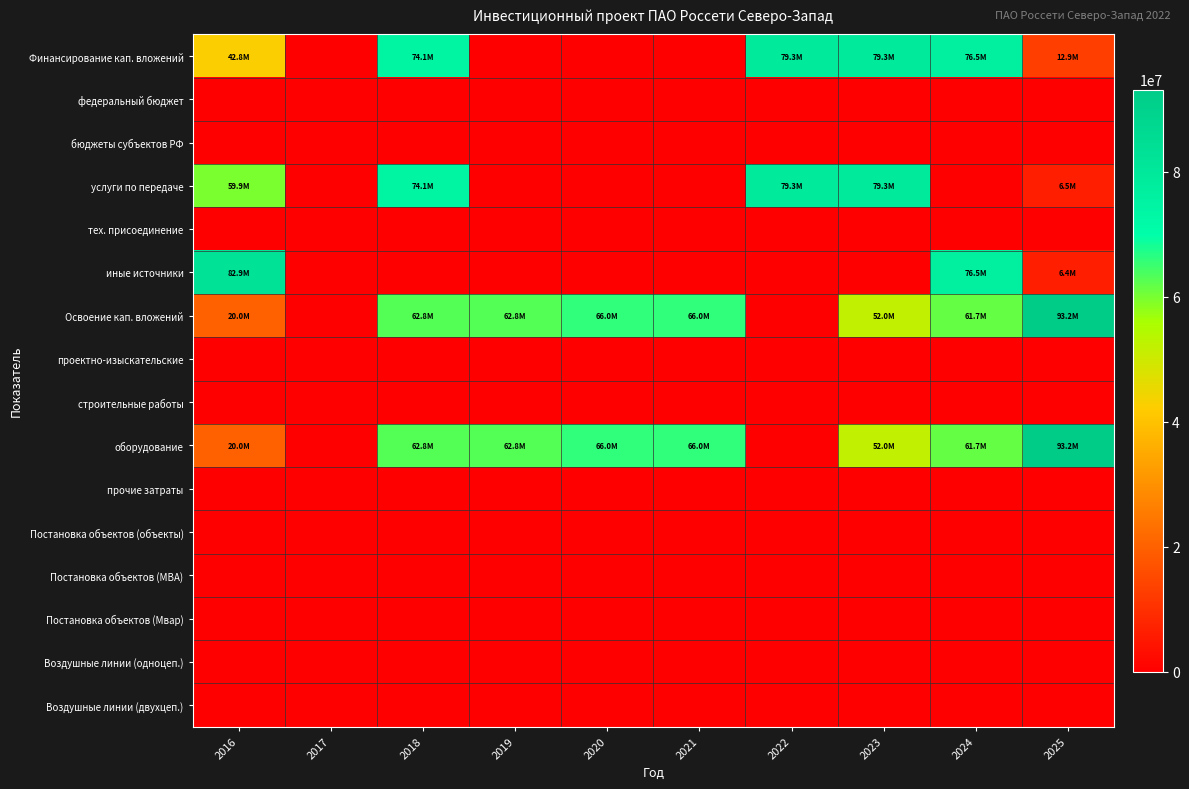

Reading left to right, what are all the values shown in this chart?

Финансирование кап. вложений: 2016=42761744	2017=0	2018=74102820	2019=0	2020=0	2021=0	2022=79260000	2023=79260000	2024=76484828	2025=12914096
федеральный бюджет: 2016=0	2017=0	2018=0	2019=0	2020=0	2021=0	2022=0	2023=0	2024=0	2025=0
бюджеты субъектов РФ: 2016=0	2017=0	2018=0	2019=0	2020=0	2021=0	2022=0	2023=0	2024=0	2025=0
услуги по передаче: 2016=59852772	2017=0	2018=74102820	2019=0	2020=0	2021=0	2022=79260000	2023=79260000	2024=0	2025=6489952
тех. присоединение: 2016=0	2017=0	2018=0	2019=0	2020=0	2021=0	2022=0	2023=0	2024=0	2025=0
иные источники: 2016=82908972	2017=0	2018=0	2019=0	2020=0	2021=0	2022=0	2023=0	2024=76484828	2025=6424144
Освоение кап. вложений: 2016=20014770	2017=0	2018=62799000	2019=62799000	2020=66050000	2021=66050000	2022=0	2023=52046381	2024=61690976	2025=93187414
проектно-изыскательские: 2016=0	2017=0	2018=0	2019=0	2020=0	2021=0	2022=0	2023=0	2024=0	2025=0
строительные работы: 2016=0	2017=0	2018=0	2019=0	2020=0	2021=0	2022=0	2023=0	2024=0	2025=0
оборудование: 2016=20014770	2017=0	2018=62799000	2019=62799000	2020=66050000	2021=66050000	2022=0	2023=52046381	2024=61690976	2025=93187414
прочие затраты: 2016=0	2017=0	2018=0	2019=0	2020=0	2021=0	2022=0	2023=0	2024=0	2025=0
Постановка объектов (объекты): 2016=0	2017=0	2018=0	2019=0	2020=0	2021=0	2022=0	2023=0	2024=0	2025=0
Постановка объектов (МВА): 2016=0	2017=0	2018=0	2019=0	2020=0	2021=0	2022=0	2023=0	2024=0	2025=0
Постановка объектов (Мвар): 2016=0	2017=0	2018=0	2019=0	2020=0	2021=0	2022=0	2023=0	2024=0	2025=0
Воздушные линии (одноцеп.): 2016=0	2017=0	2018=0	2019=0	2020=0	2021=0	2022=0	2023=0	2024=0	2025=0
Воздушные линии (двухцеп.): 2016=0	2017=0	2018=0	2019=0	2020=0	2021=0	2022=0	2023=0	2024=0	2025=0